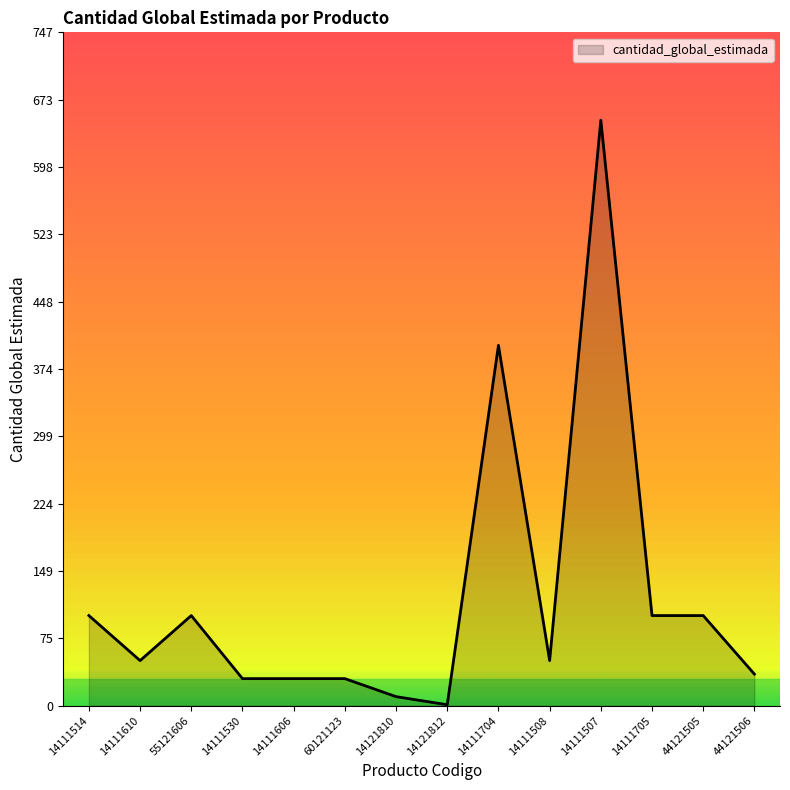

What is the sum of the values at 14121810 and 44121505?

110